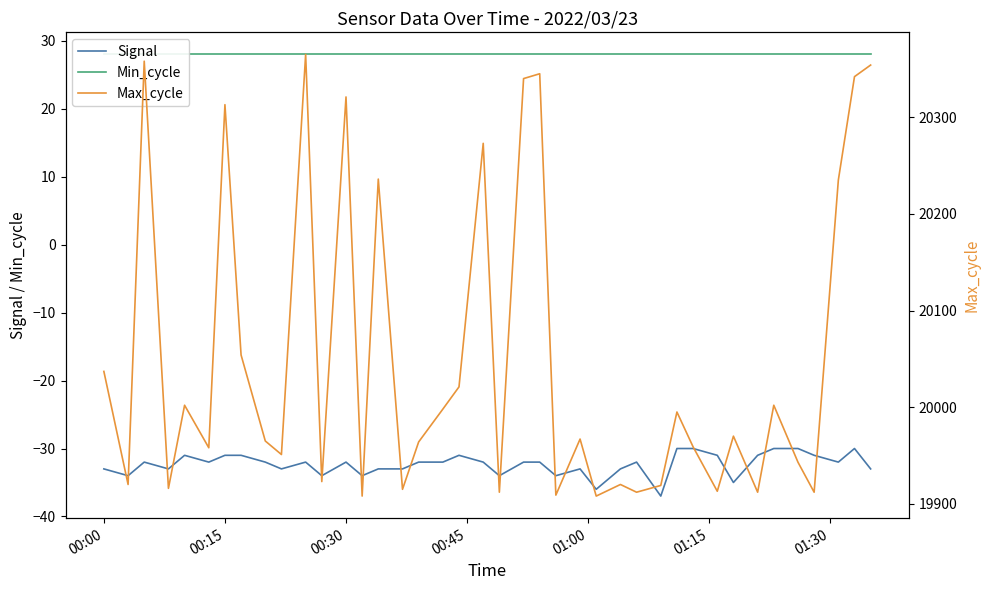

What is the average value of the Max_cycle series?

20052